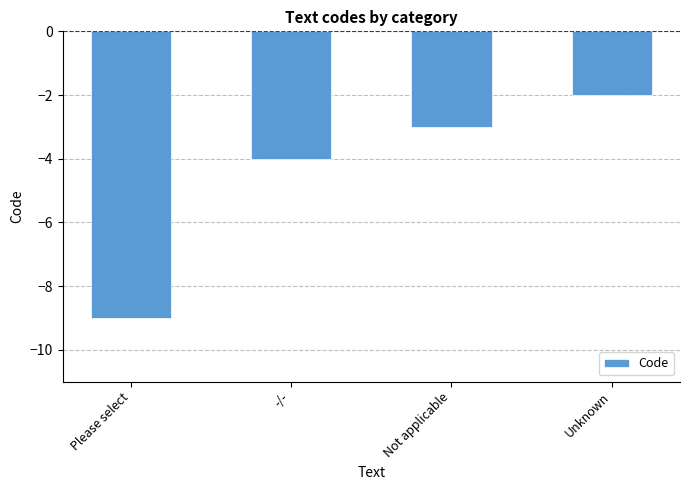

What is the sum of the values at -/- and Unknown?

-6